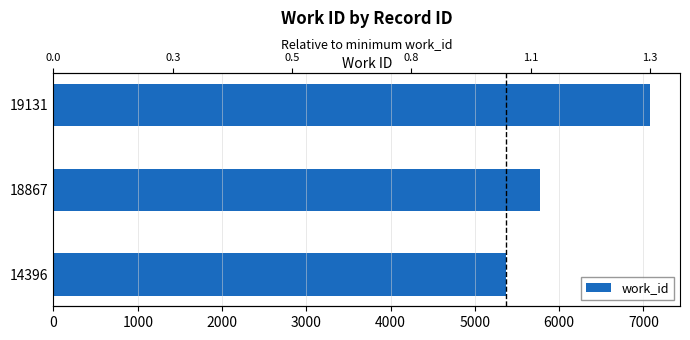

How many data points are above 5772?

1